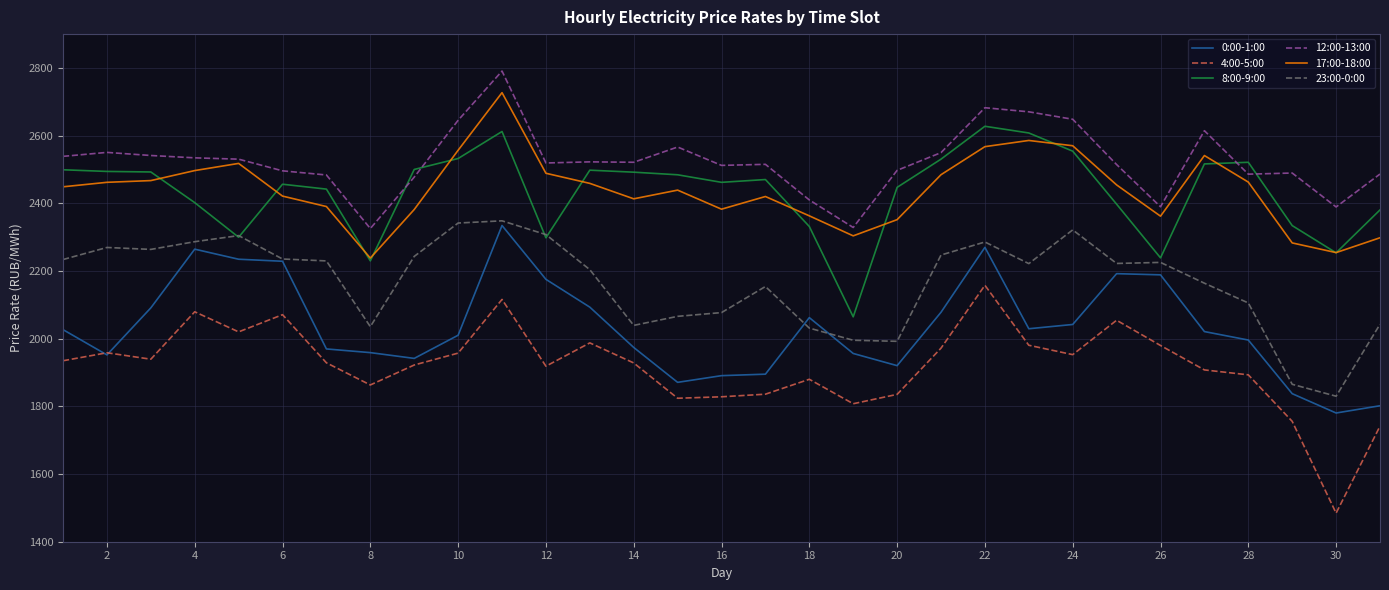

True or false: 23:00-0:00 and 17:00-18:00 intersect in this chart.

False